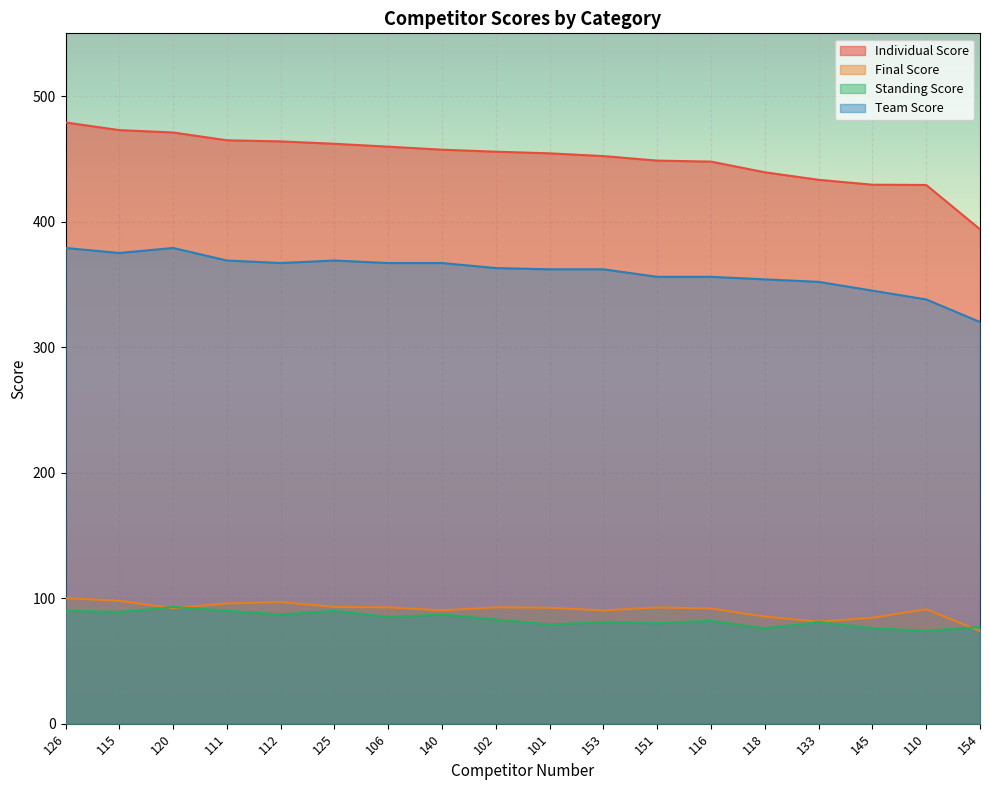

Where is the first local maximum for Standing Score?

120